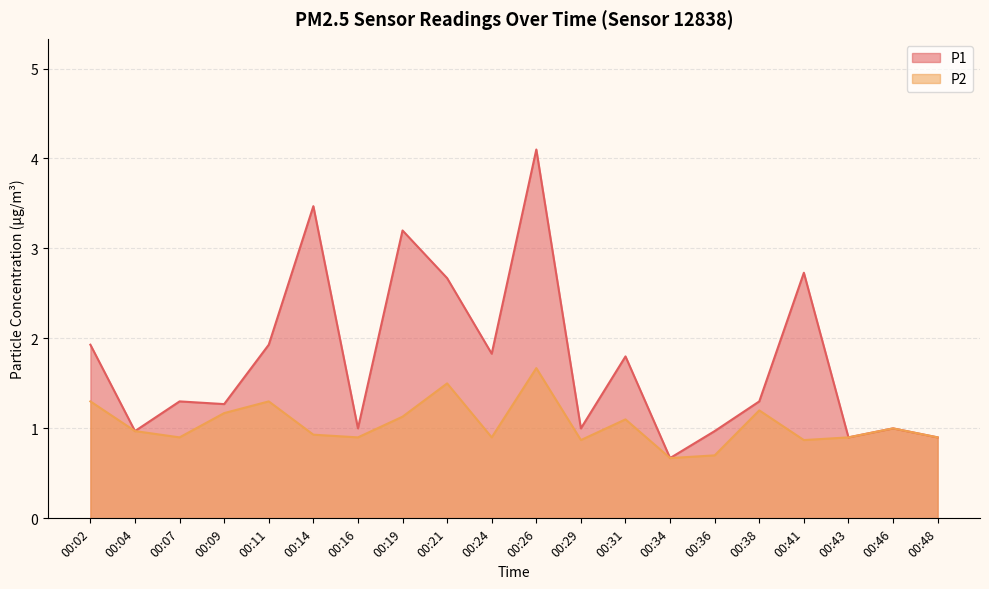

Reading right to left, list all the values displayed in this chart.

P1: 0.9	1.0	0.9	2.7	1.3	1.0	0.7	1.8	1.0	4.1	1.8	2.7	3.2	1.0	3.5	1.9	1.3	1.3	1.0	1.9
P2: 0.9	1.0	0.9	0.9	1.2	0.7	0.7	1.1	0.9	1.7	0.9	1.5	1.1	0.9	0.9	1.3	1.2	0.9	1.0	1.3